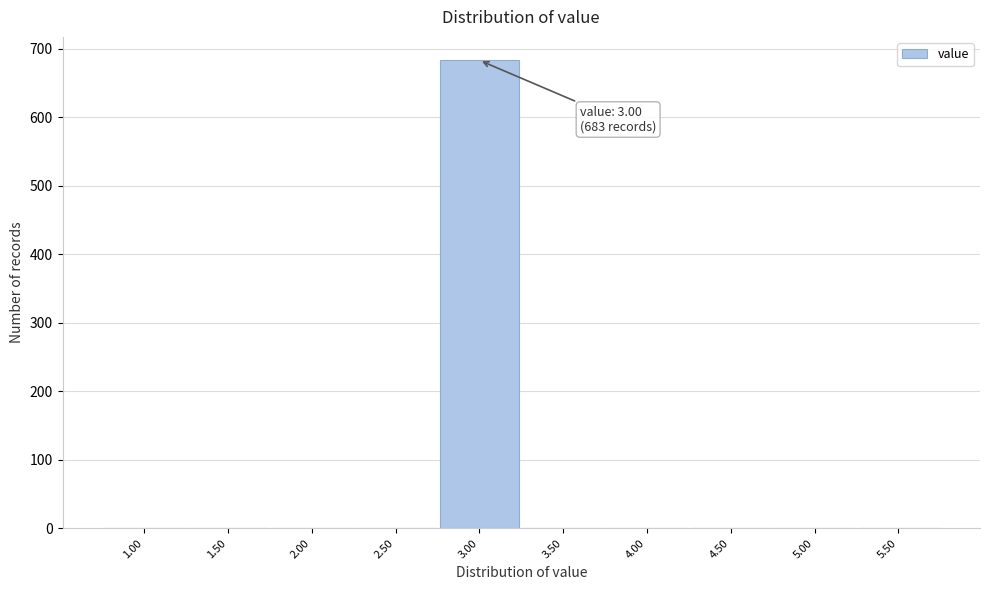

Reading right to left, transcribe all the data shown in this chart.

5.50=0	5.00=0	4.50=0	4.00=0	3.50=0	3.00=683	2.50=0	2.00=0	1.50=0	1.00=0